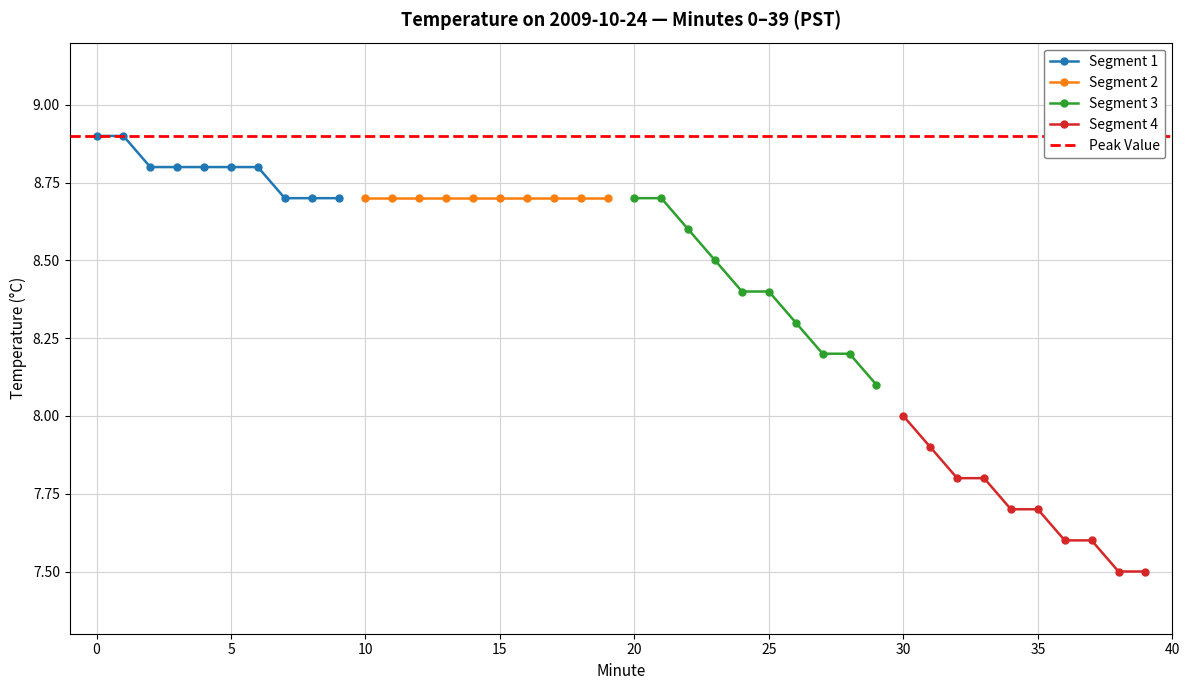

True or false: Hour 0 (00:20-00:39) and Hour 0 (00:00-00:23) intersect in this chart.

False